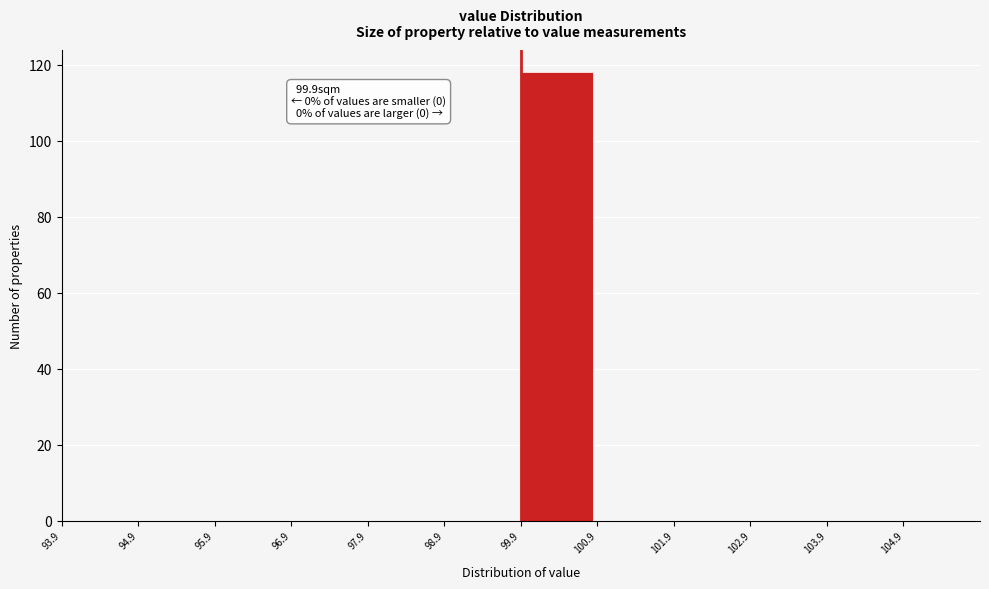

Over which range of the x-axis is the bar tallest?

99.9 to 100.9